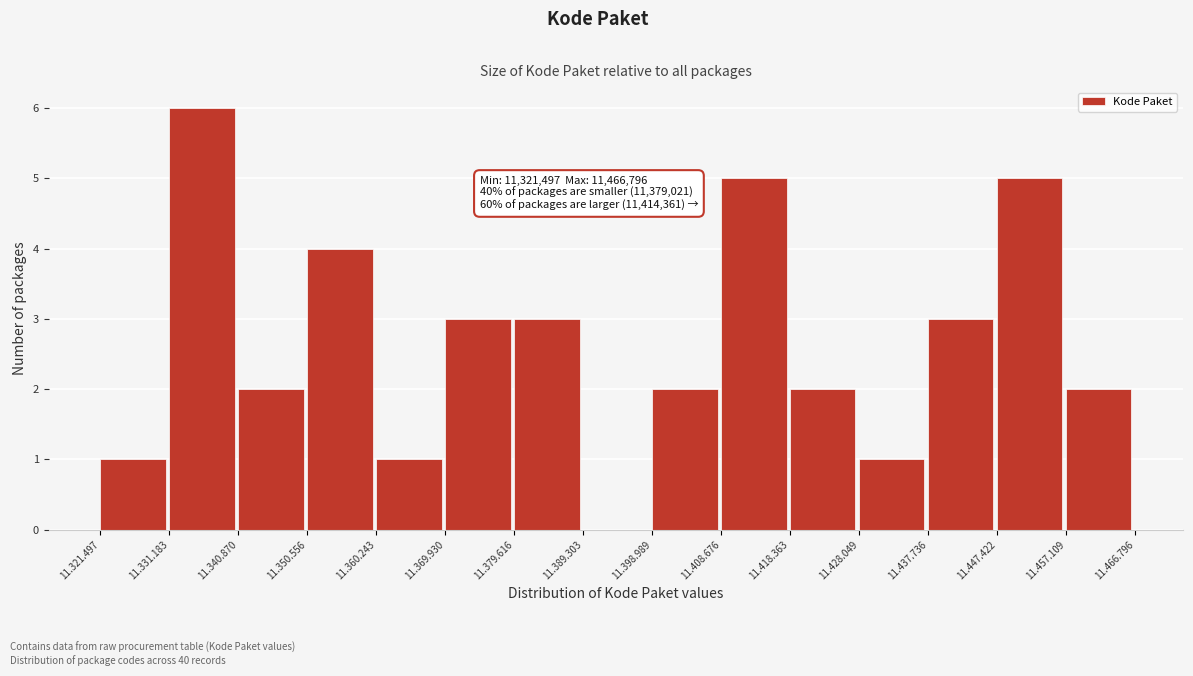

Reading left to right, list all the values displayed in this chart.

11.321.497=1	11.331.183=6	11.340.870=2	11.350.556=4	11.360.243=1	11.369.930=3	11.379.616=3	11.389.303=0	11.398.989=2	11.408.676=5	11.418.363=2	11.428.049=1	11.437.736=3	11.447.422=5	11.457.109=2